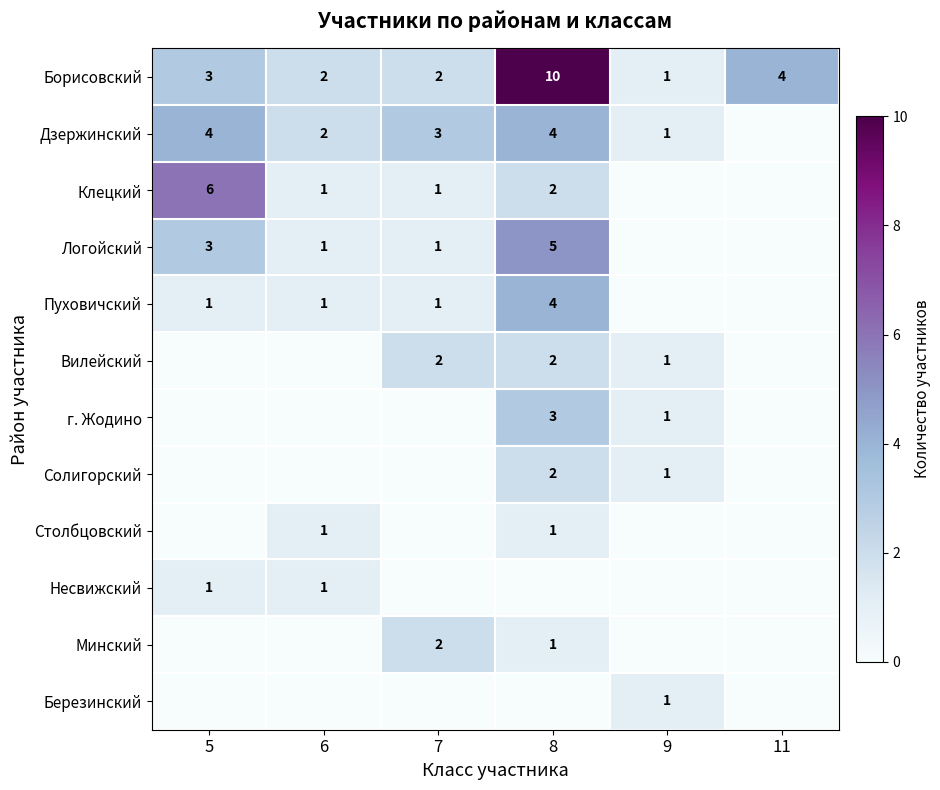

What is the sum of all Борисовский values?

22